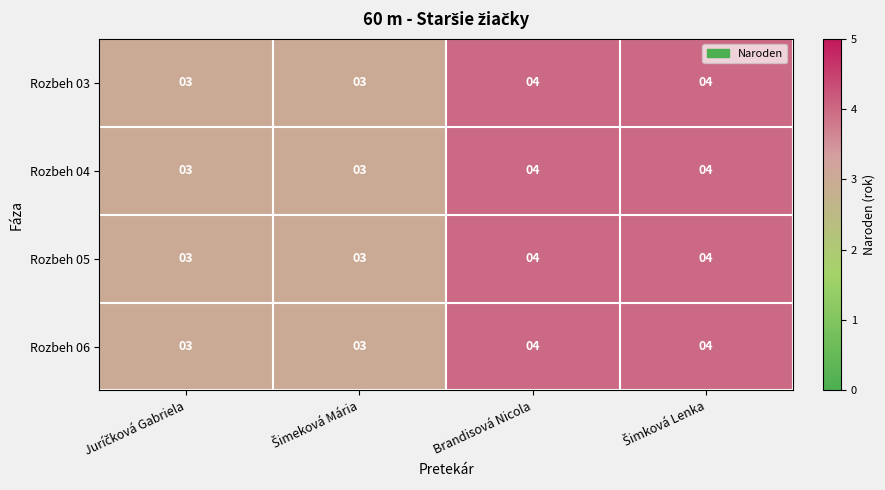

Count the number of data series in this chart.

4